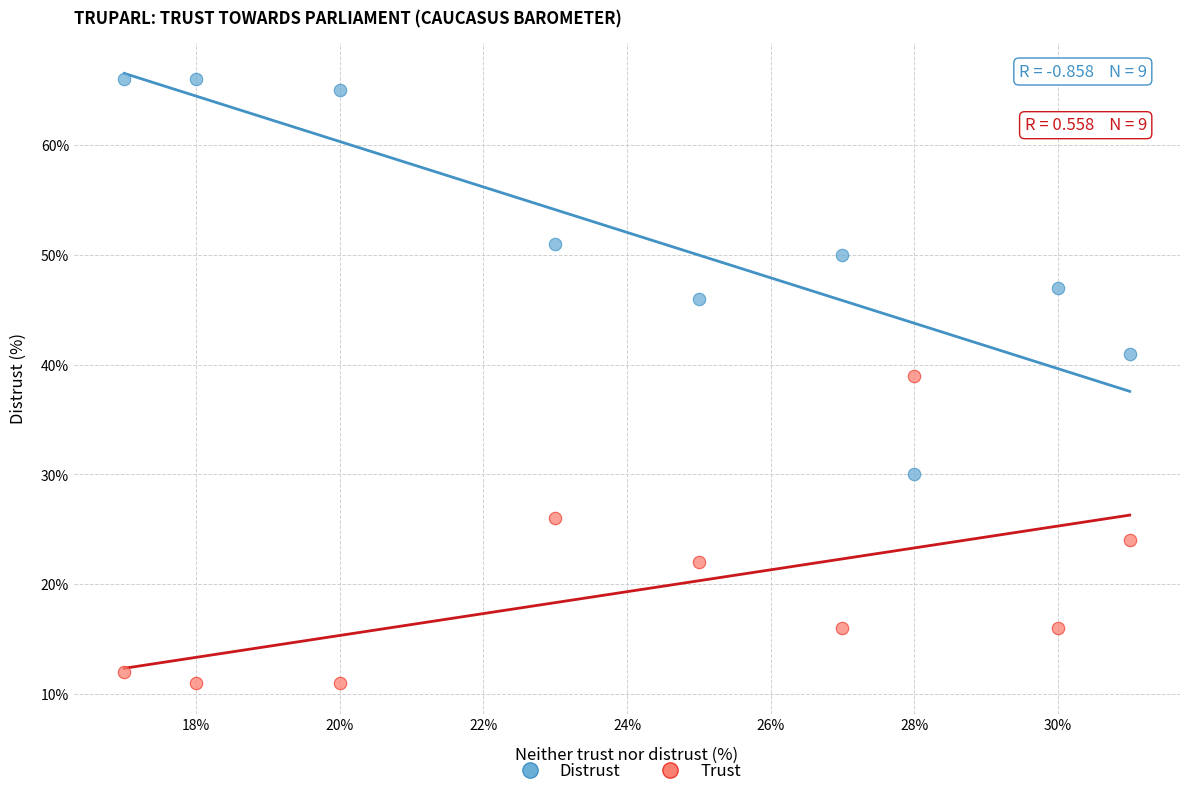

Which series contains the highest Y value?

Distrust